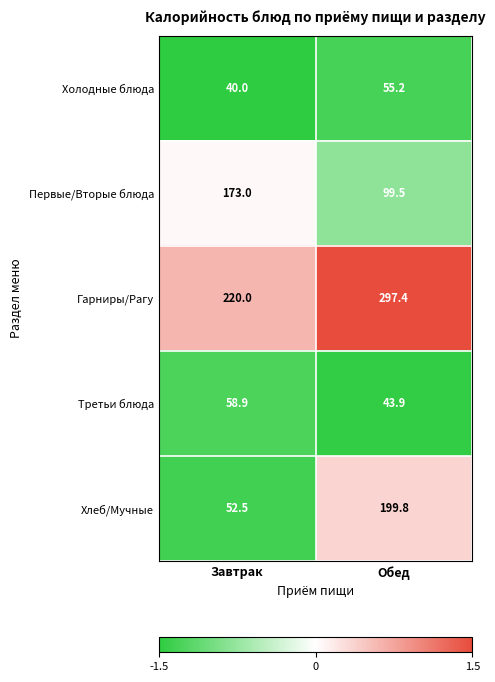

Reading right to left, what are all the values shown in this chart?

Холодные блюда: Обед=55.2	Завтрак=40.0
Первые/Вторые блюда: Обед=99.5	Завтрак=173.0
Гарниры/Рагу: Обед=297.4	Завтрак=220.0
Третьи блюда: Обед=43.9	Завтрак=58.9
Хлеб/Мучные: Обед=199.8	Завтрак=52.5